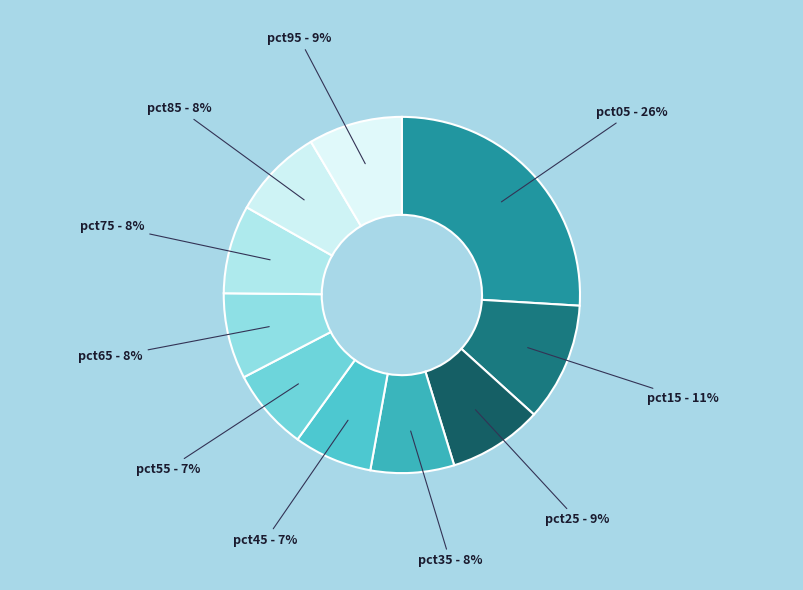

How many slices are in this pie chart?

10